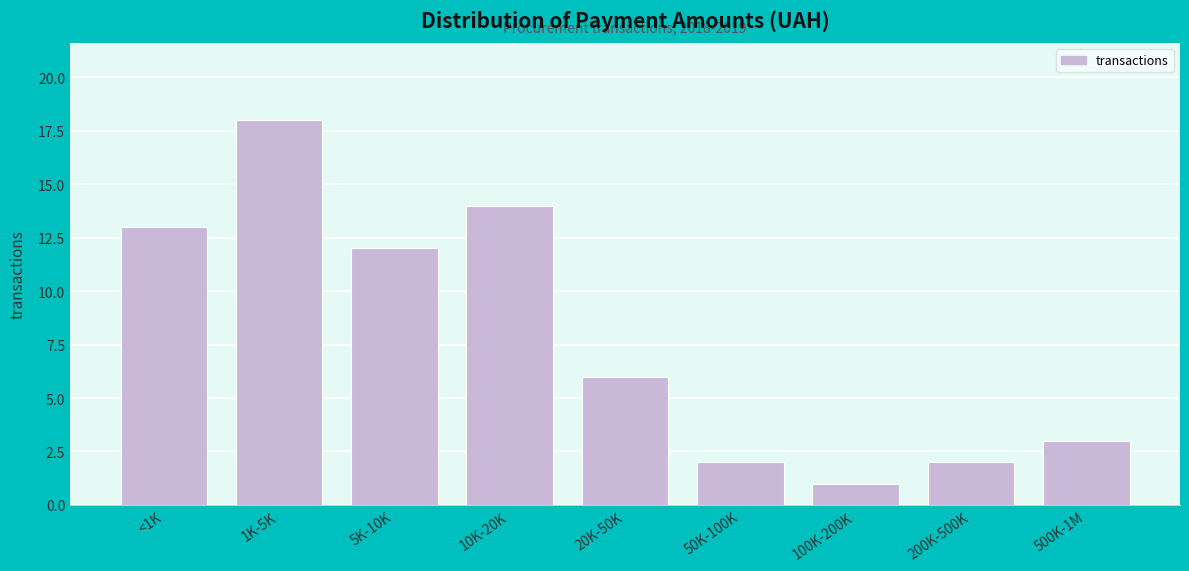

Reading left to right, extract all data points from this chart.

<1K=13	1K-5K=18	5K-10K=12	10K-20K=14	20K-50K=6	50K-100K=2	100K-200K=1	200K-500K=2	500K-1M=3